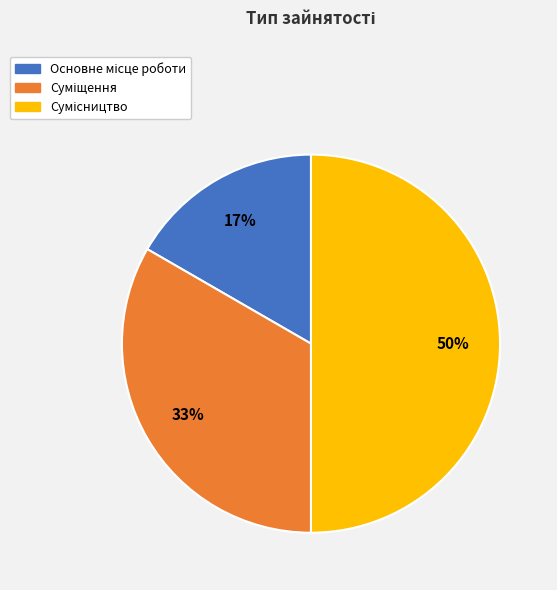

To the nearest percent, what is the difference between the largest and smallest slice percentages?

33%